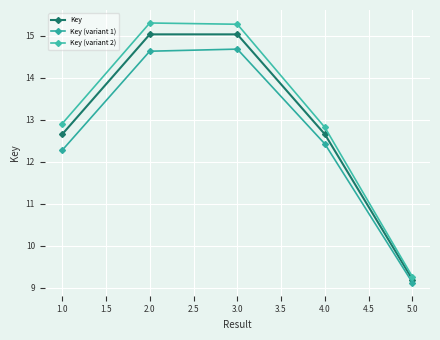

What is the average value of the Key (variant 1) series?

12.6